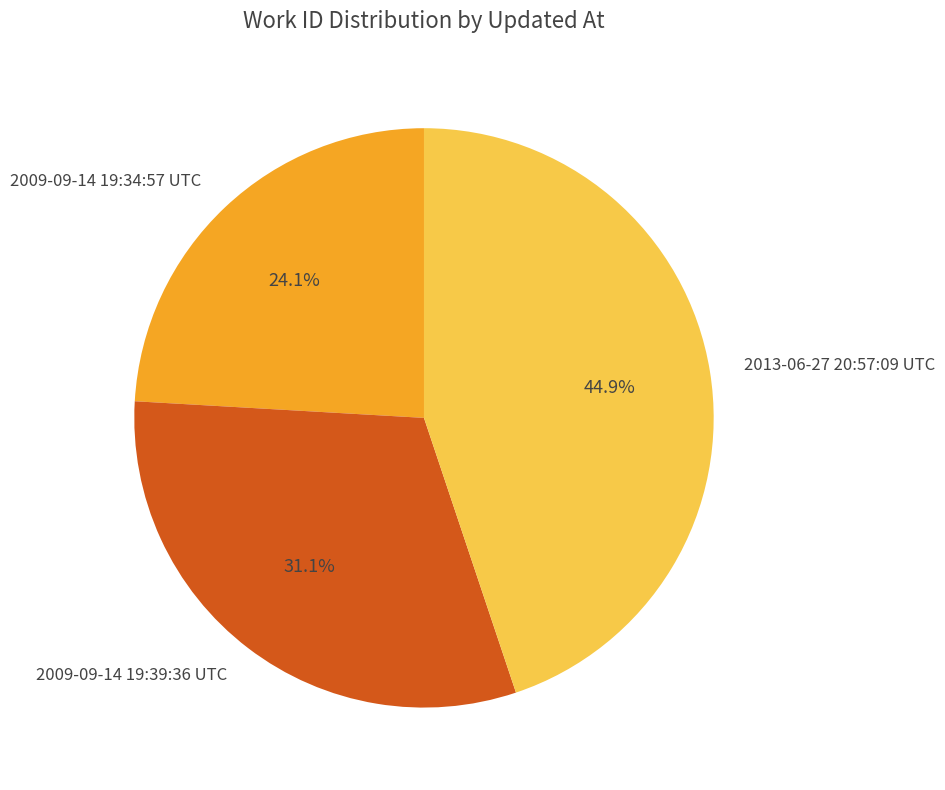

What percentage is the 2009-09-14 19:39:36 UTC slice, to the nearest percent?

31%